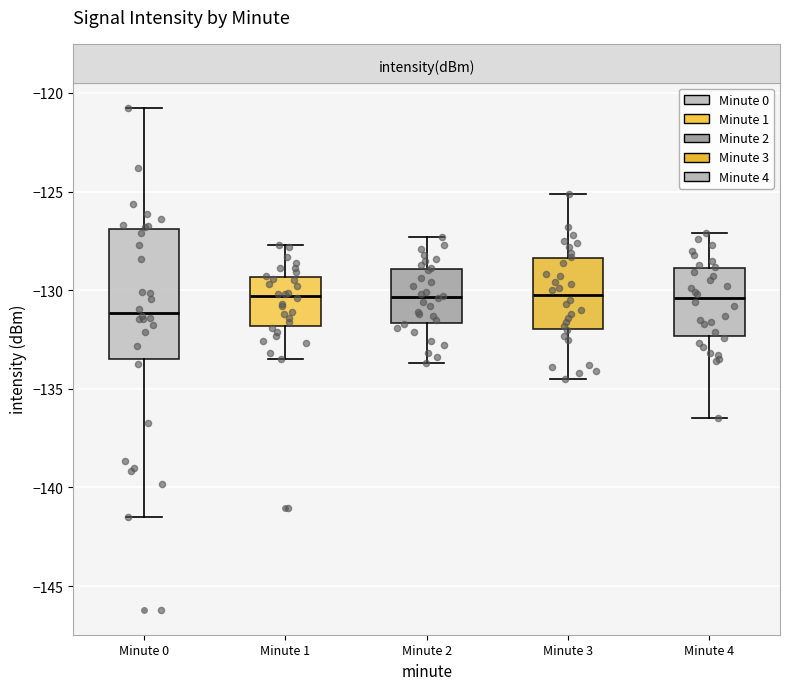

Which box is the tallest, from its lower edge to its upper edge?

Minute 0